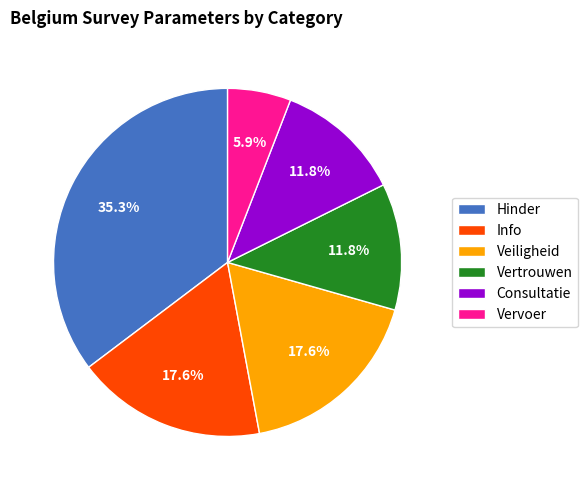

To the nearest percent, what is the difference between the largest and smallest slice percentages?

29%